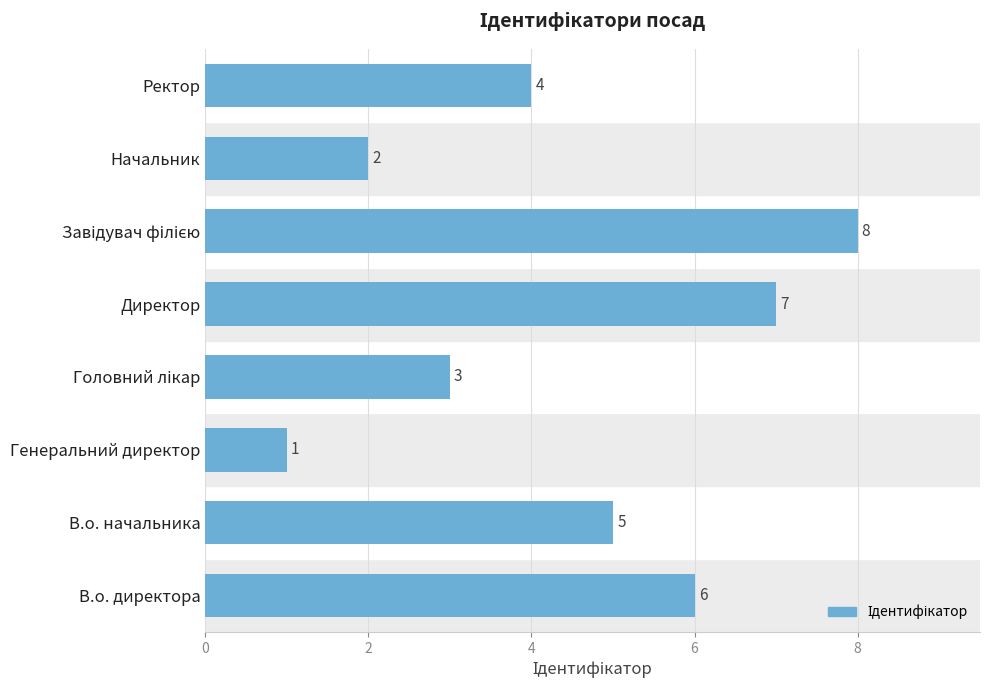

How many values are below 5?

4